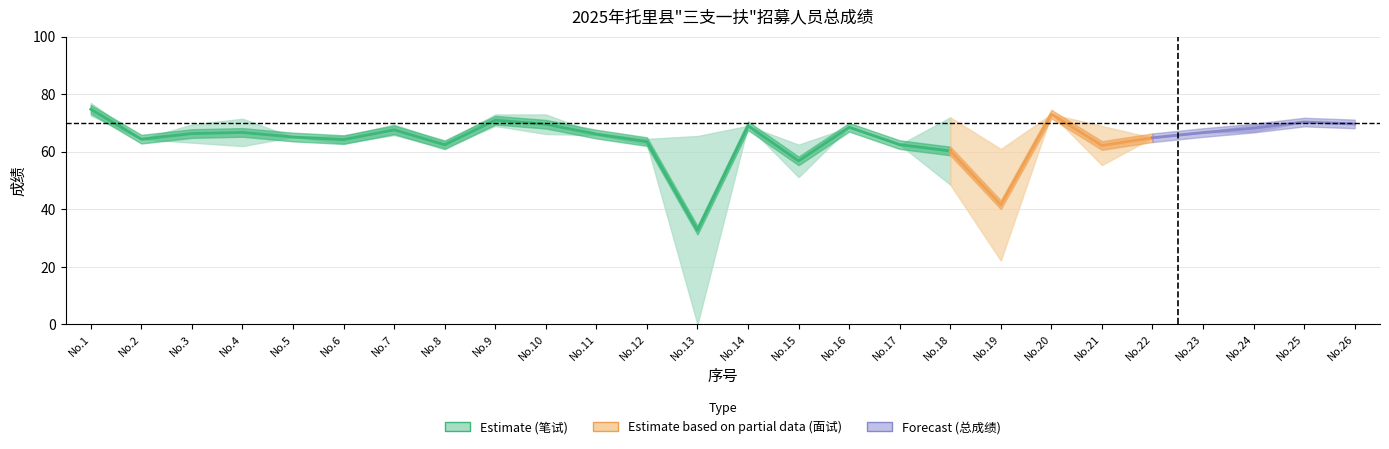

At which category is the sum across all series the highest?

1